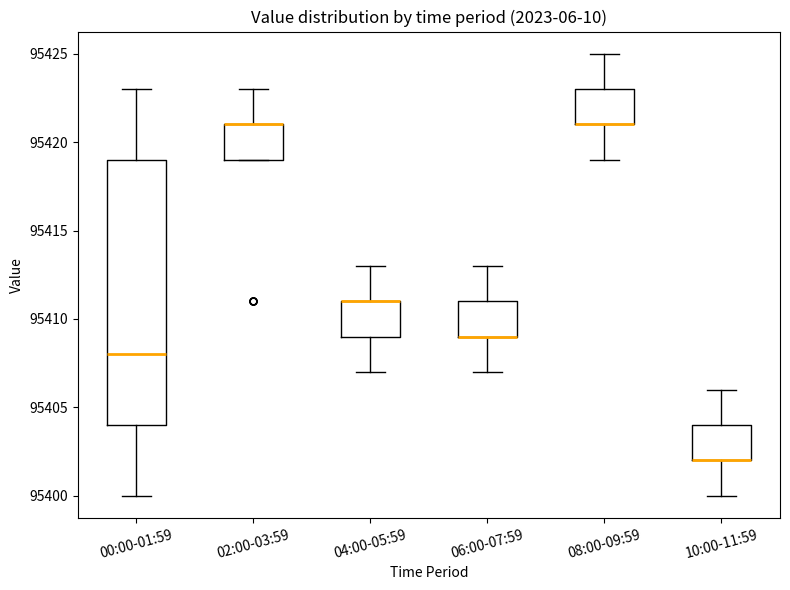

Comparing the boxes themselves (not the whiskers), which one is the tallest?

00:00-01:59